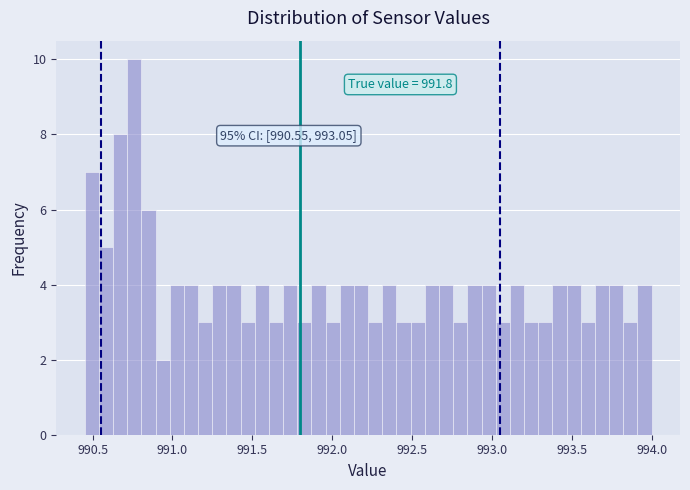

Around what value on the x-axis is the tallest bar? Give the approximate position of its centre, as read against the axis.

990.75